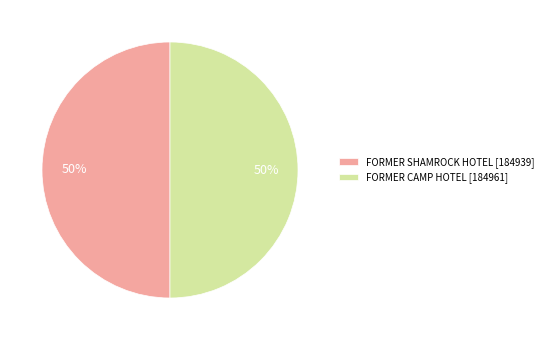

What percentage is the FORMER SHAMROCK HOTEL [184939] slice, to the nearest percent?

50%